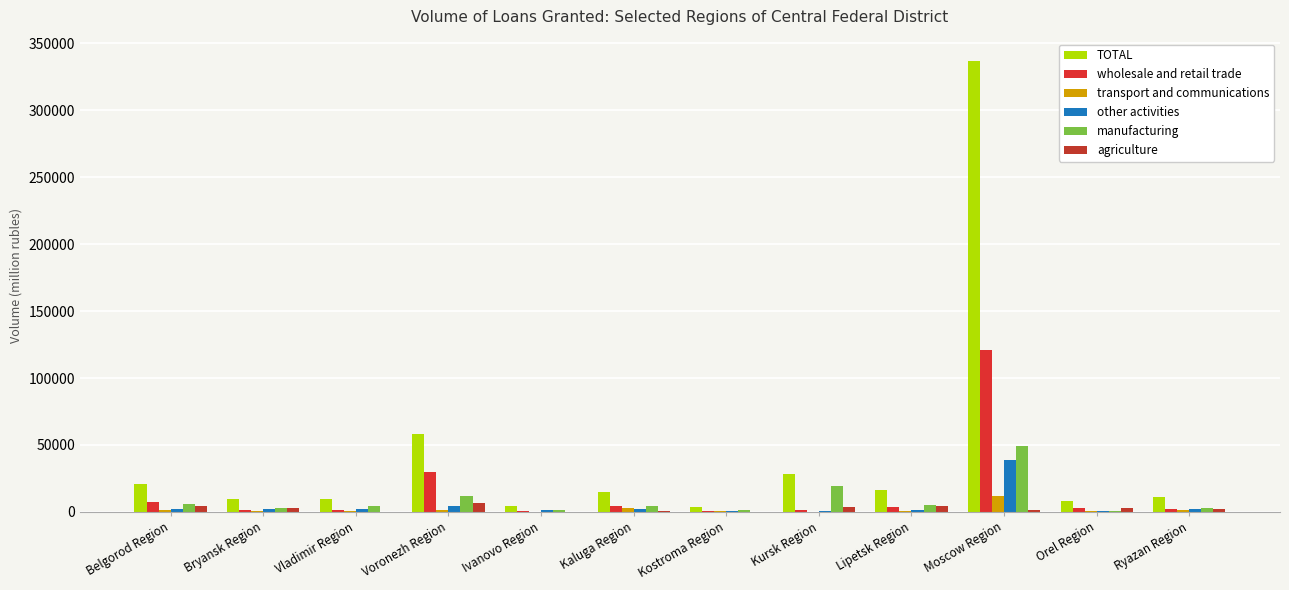

Is the value of TOTAL at Ryazan Region greater than the value of manufacturing at Belgorod Region?

Yes